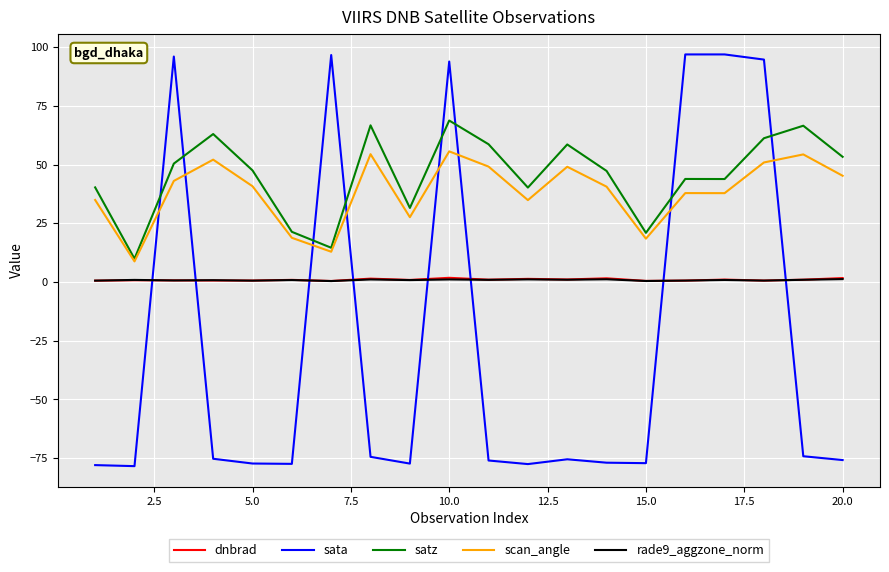

Which series has the largest range (max minus min)?

sata